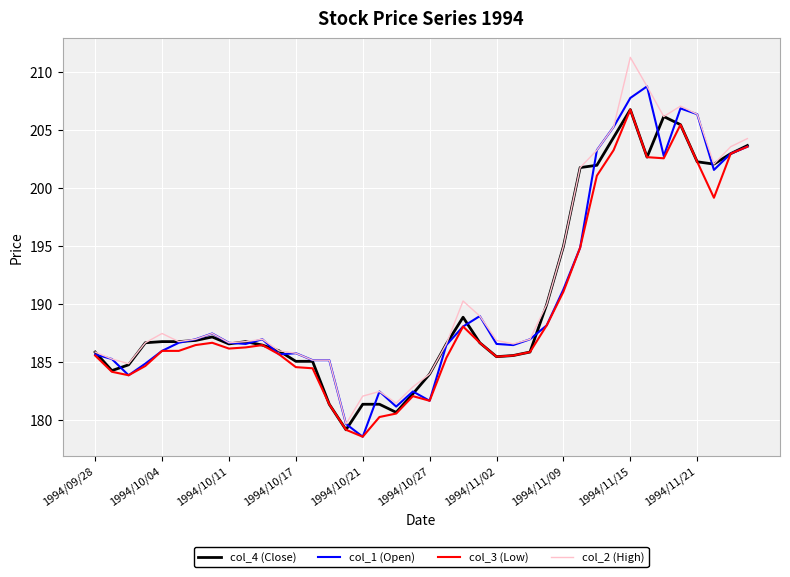

What is the minimum value for col_1 (Open)?

178.6